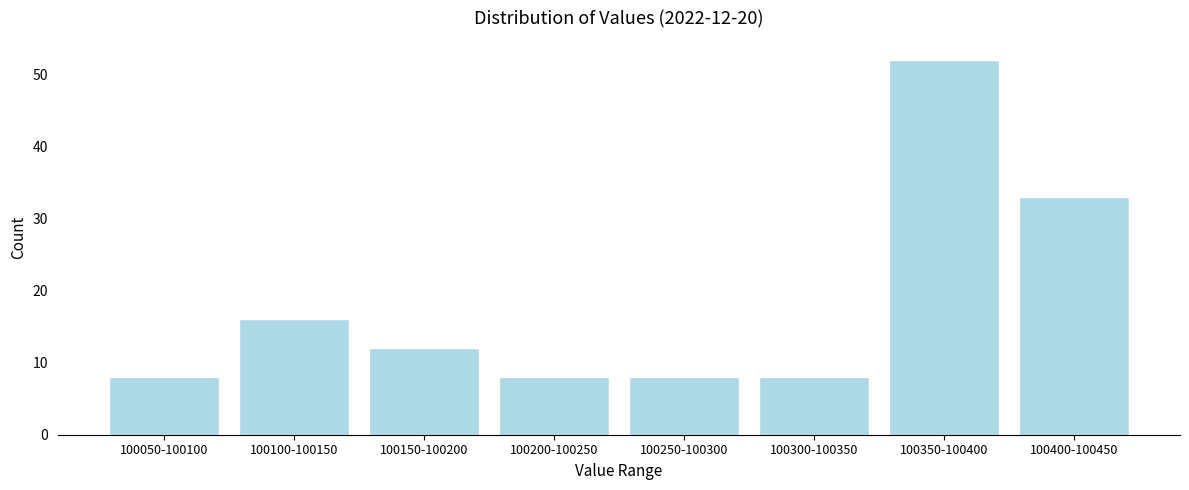

Reading left to right, list all the values displayed in this chart.

100050-100100=8	100100-100150=16	100150-100200=12	100200-100250=8	100250-100300=8	100300-100350=8	100350-100400=52	100400-100450=33